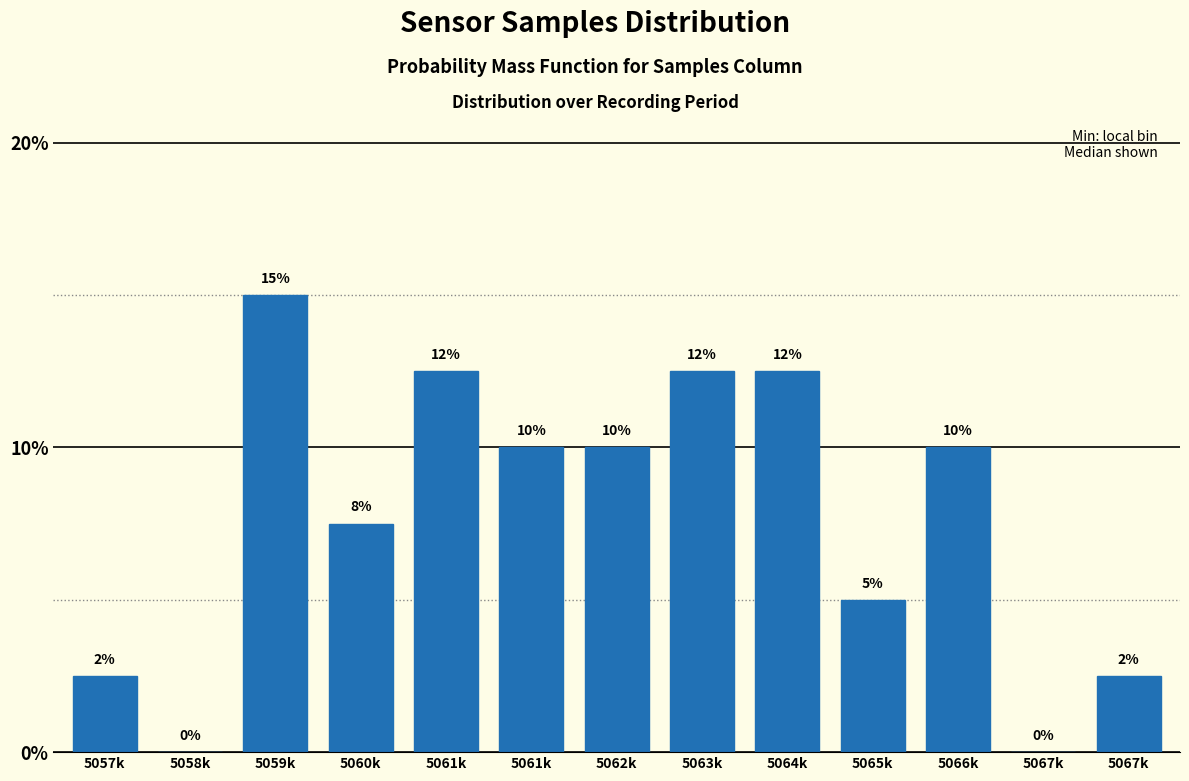

How many series are shown in this chart?

1